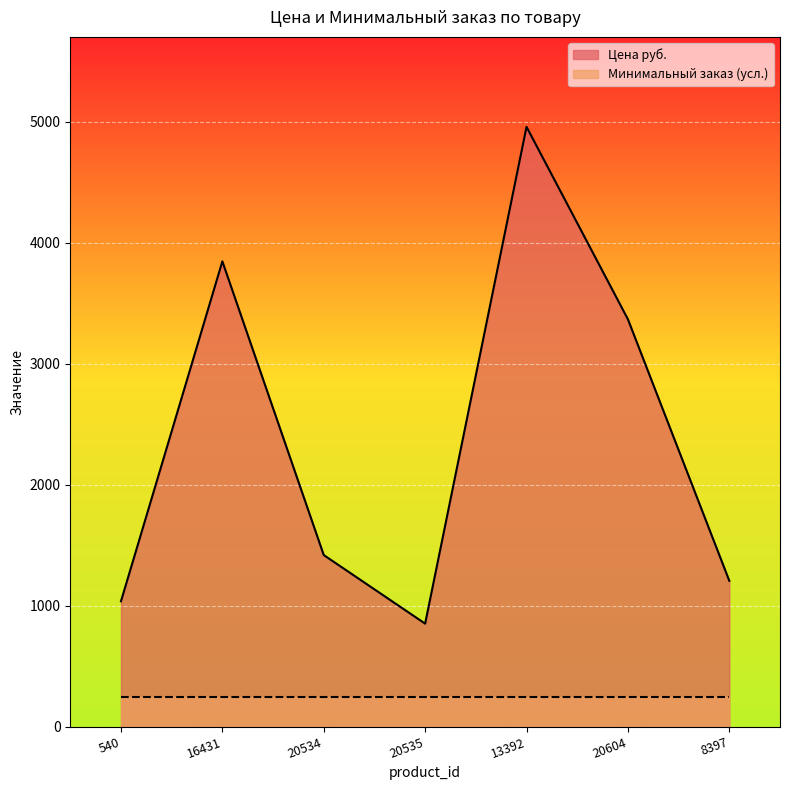

The value at 20534 is 377.4. True or false?

False